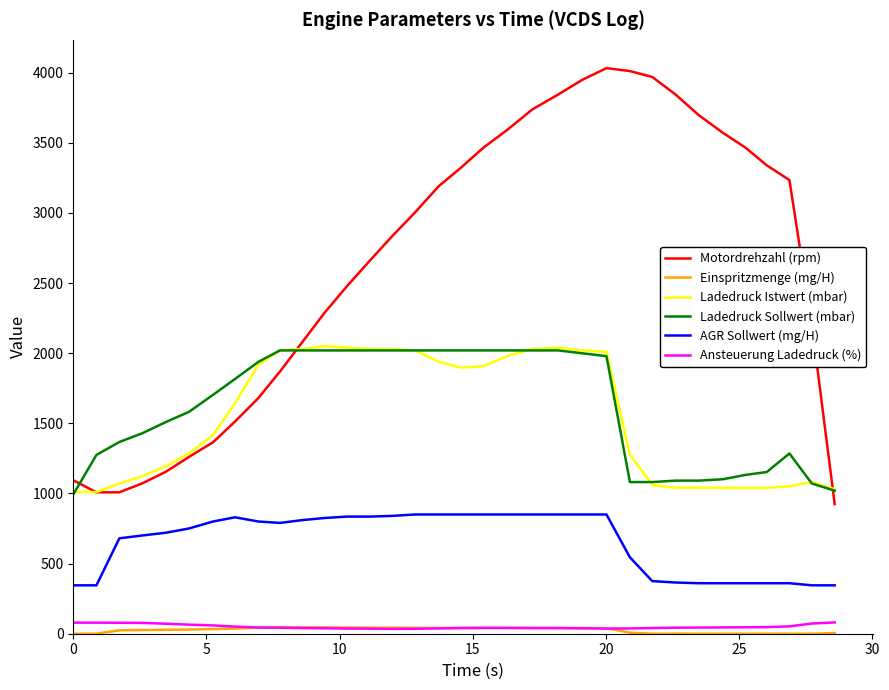

What is the minimum value for Motordrehzahl (rpm)?

924.0